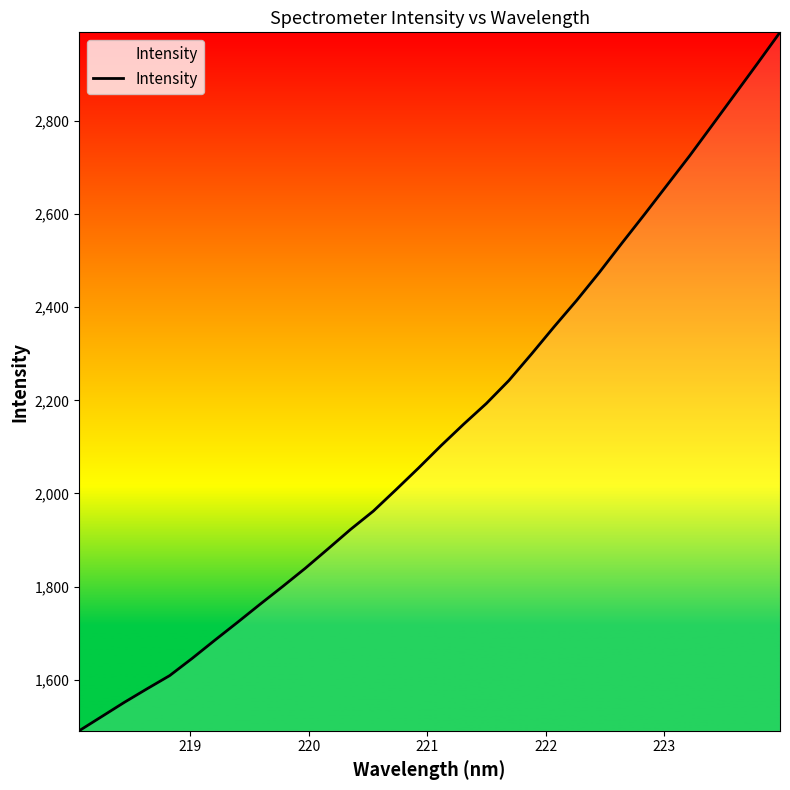

What is the difference between the maximum and minimum values?

1500.4